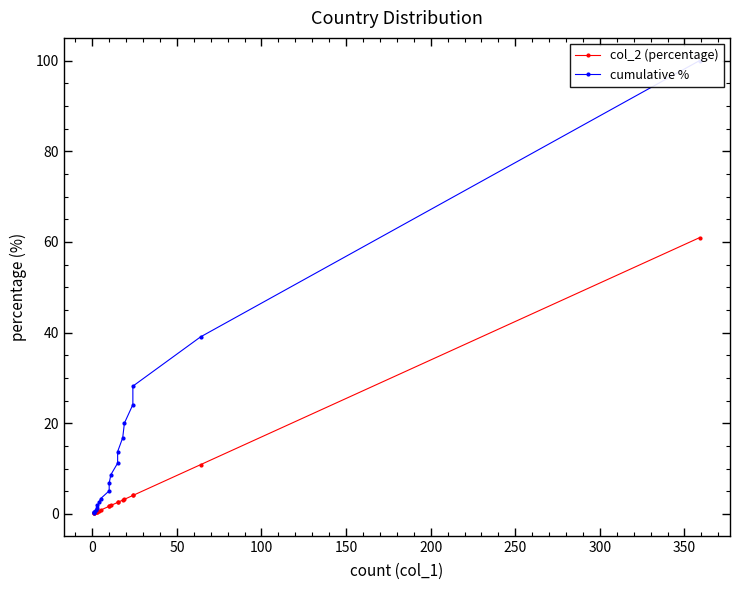

What is the difference between the maximum and minimum values in the cumulative % series?

99.8